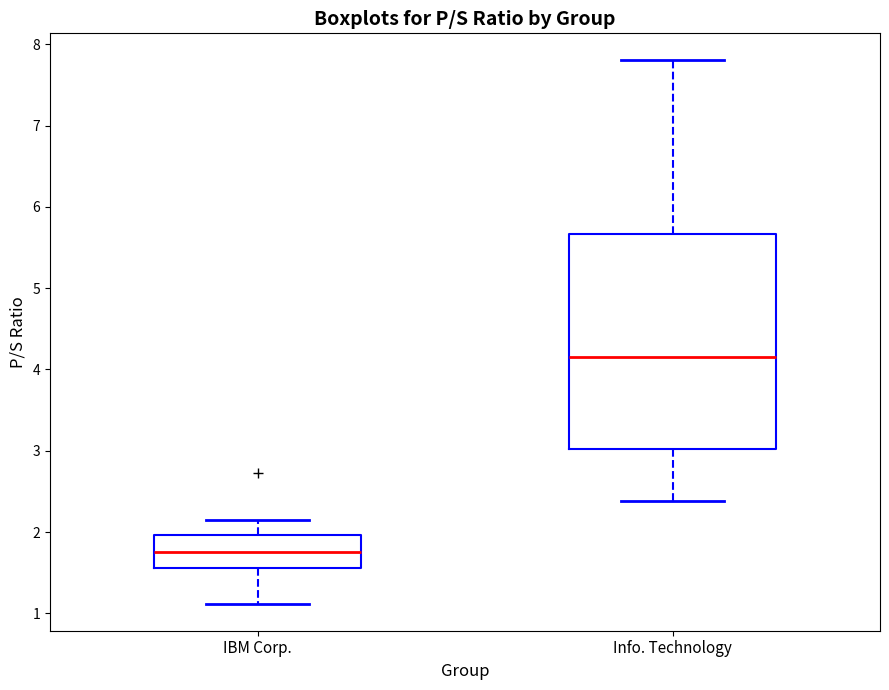

Reading left to right, transcribe this box plot: for each box, give where its median line is, the range the box spans, and where its two whiskers end, as read against the y-axis. The values are not printed on the chart, so give them approximately, as read against the axis.

IBM Corp.: median 1.8, box 1.6 to 2.0, whiskers 1.1 to 2.2
Info. Technology: median 4.2, box 3.0 to 5.7, whiskers 2.4 to 7.8